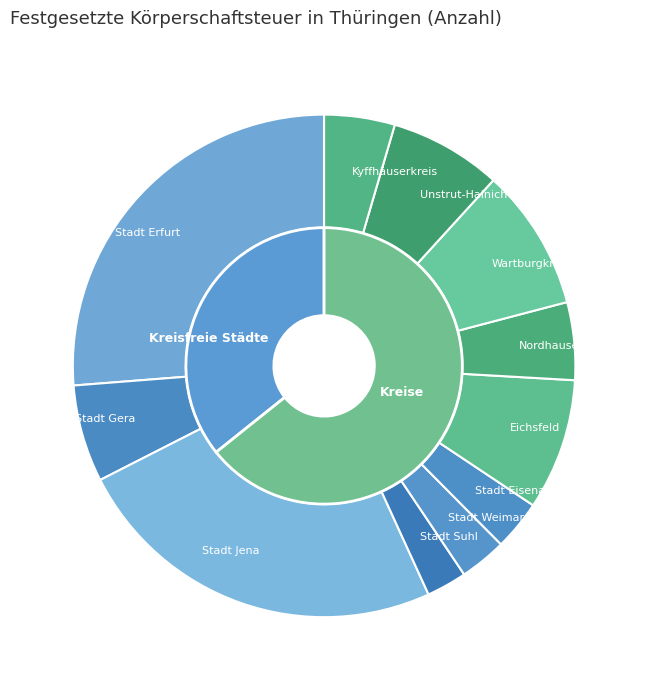

What percentage do Stadt Jena and Unstrut-Hainich-Kreis together represent?

31.5%